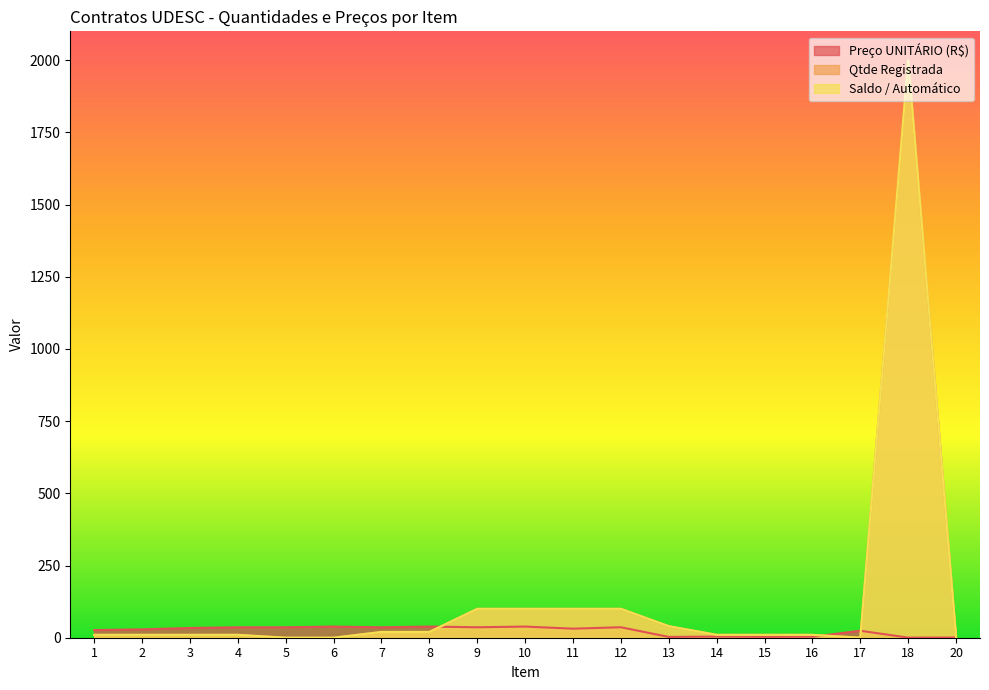

How many positive values does the Qtde Registrada series have?

15